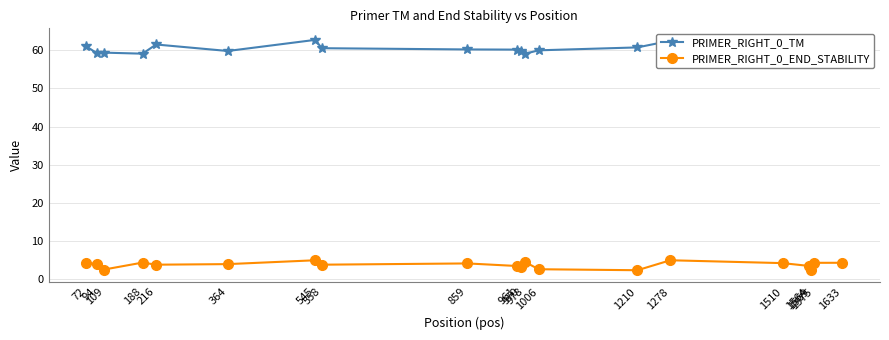

Between 364 and 1564, which is larger?

1564